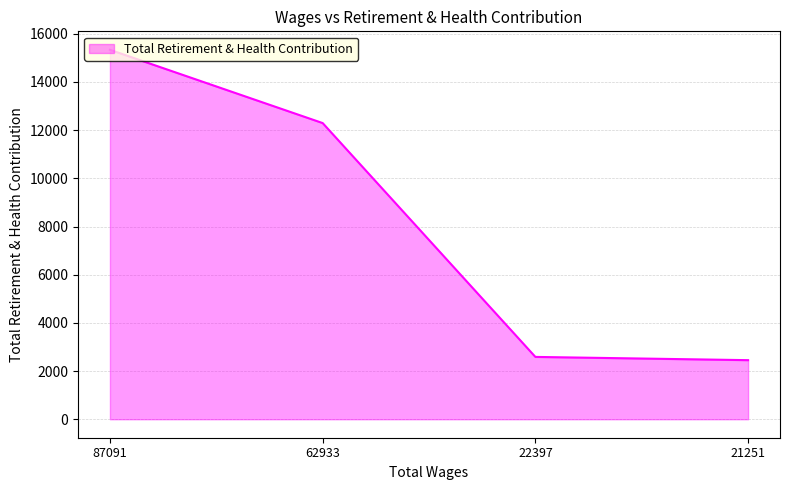

Is it true that the value at 22397 is 4367?

False